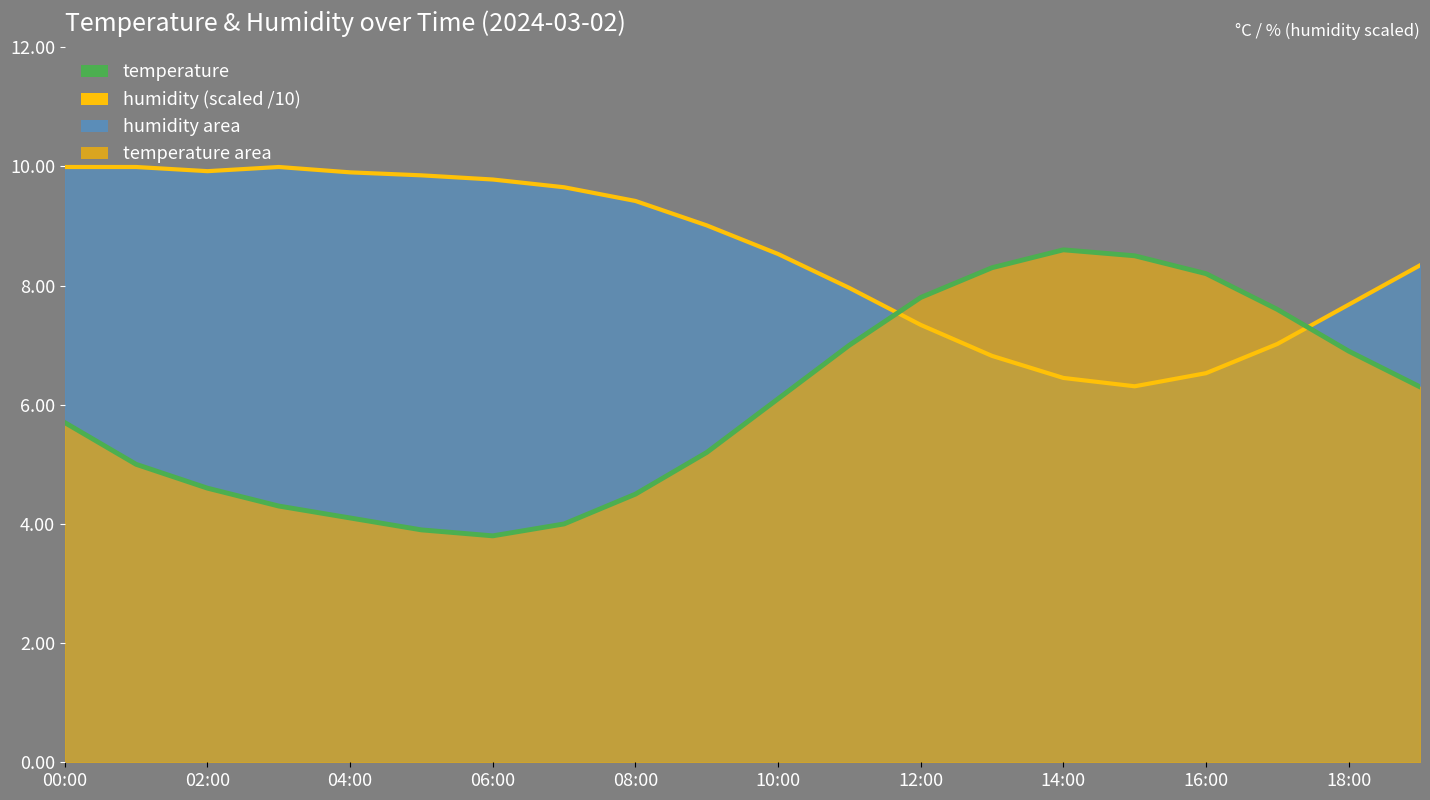

Between 14:00 and 19:00, which series saw the biggest shift?

temperature